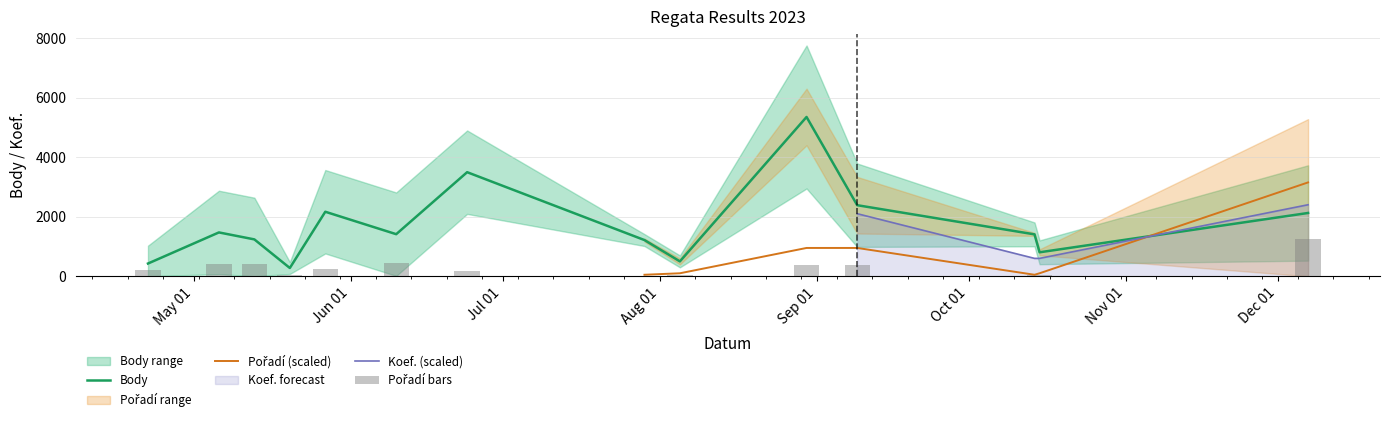

Which series has the largest total across all categories?

Body